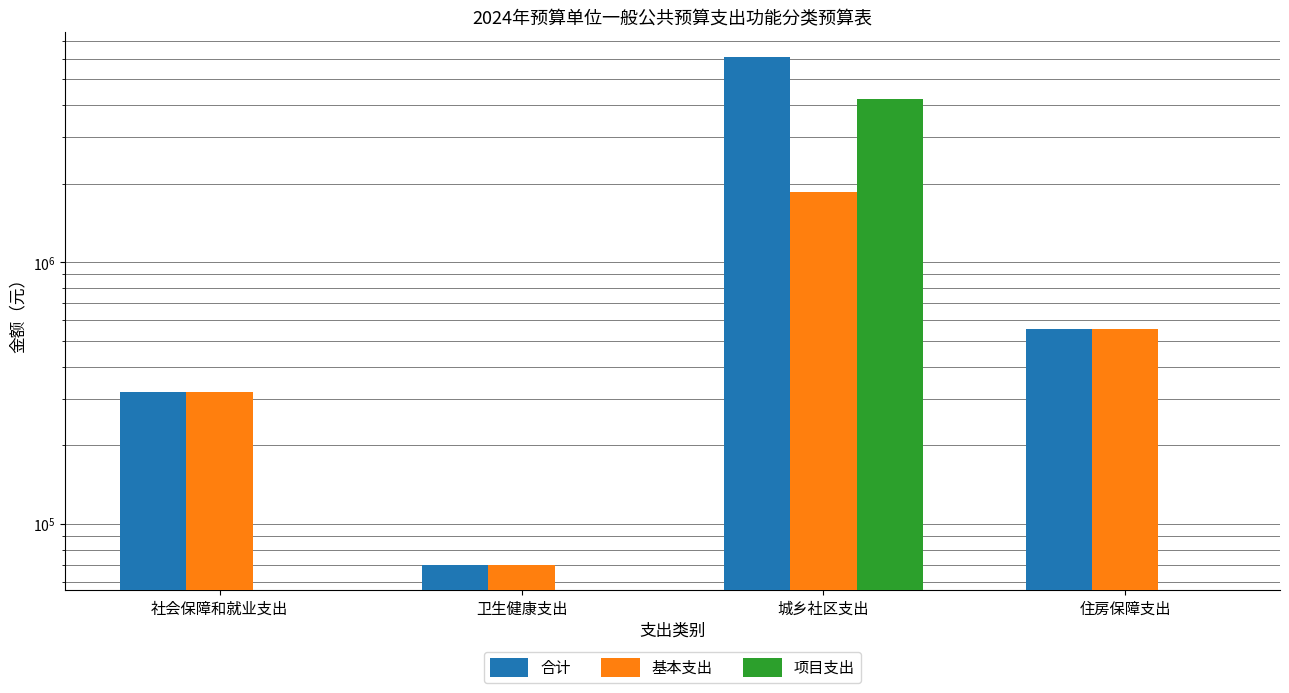

What is the total value across all series at 卫生健康支出?

140000